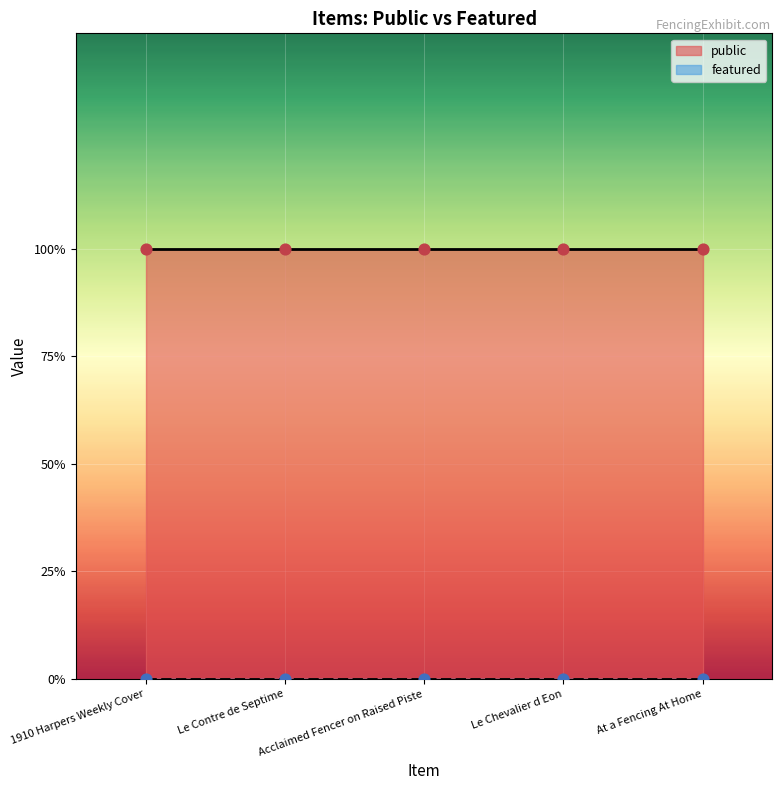

Which series has the largest Y range (max minus min)?

public